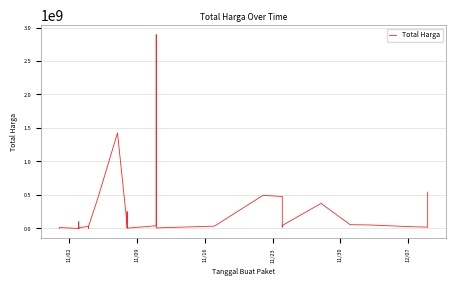

True or false: there are more than 0 points higher than both neighbors.

True